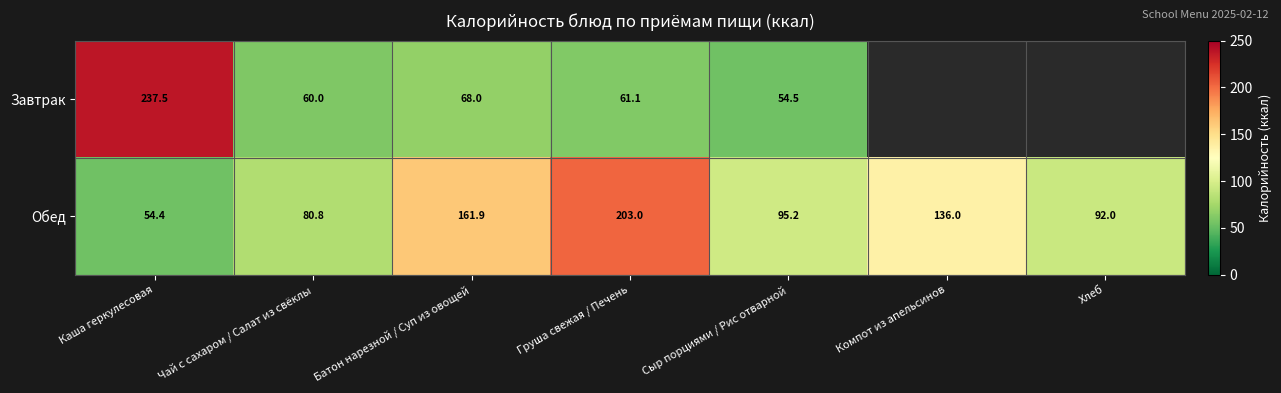

The value of Обед at Батон нарезной / Суп из овощей is 218.3. True or false?

False